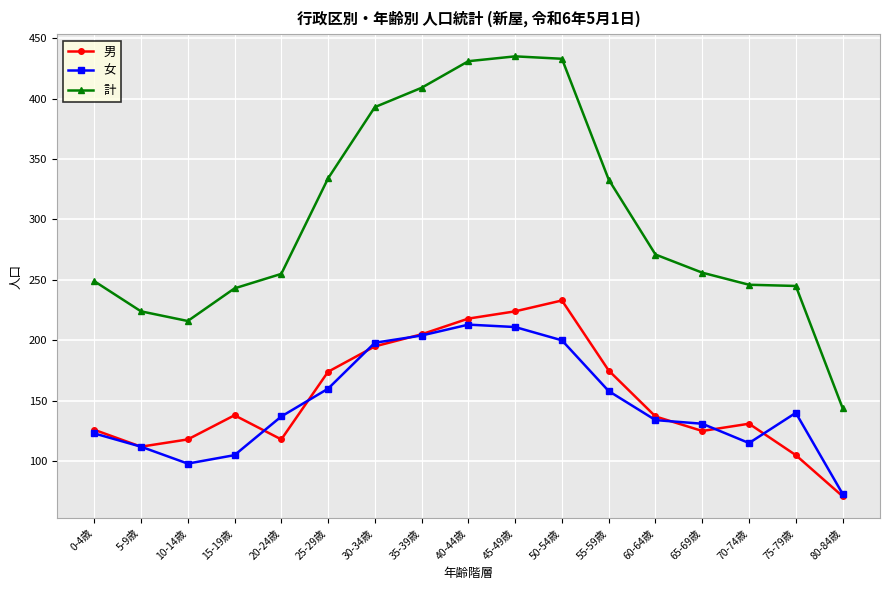

The 女 series shows 131 at 65-69歳. True or false?

True